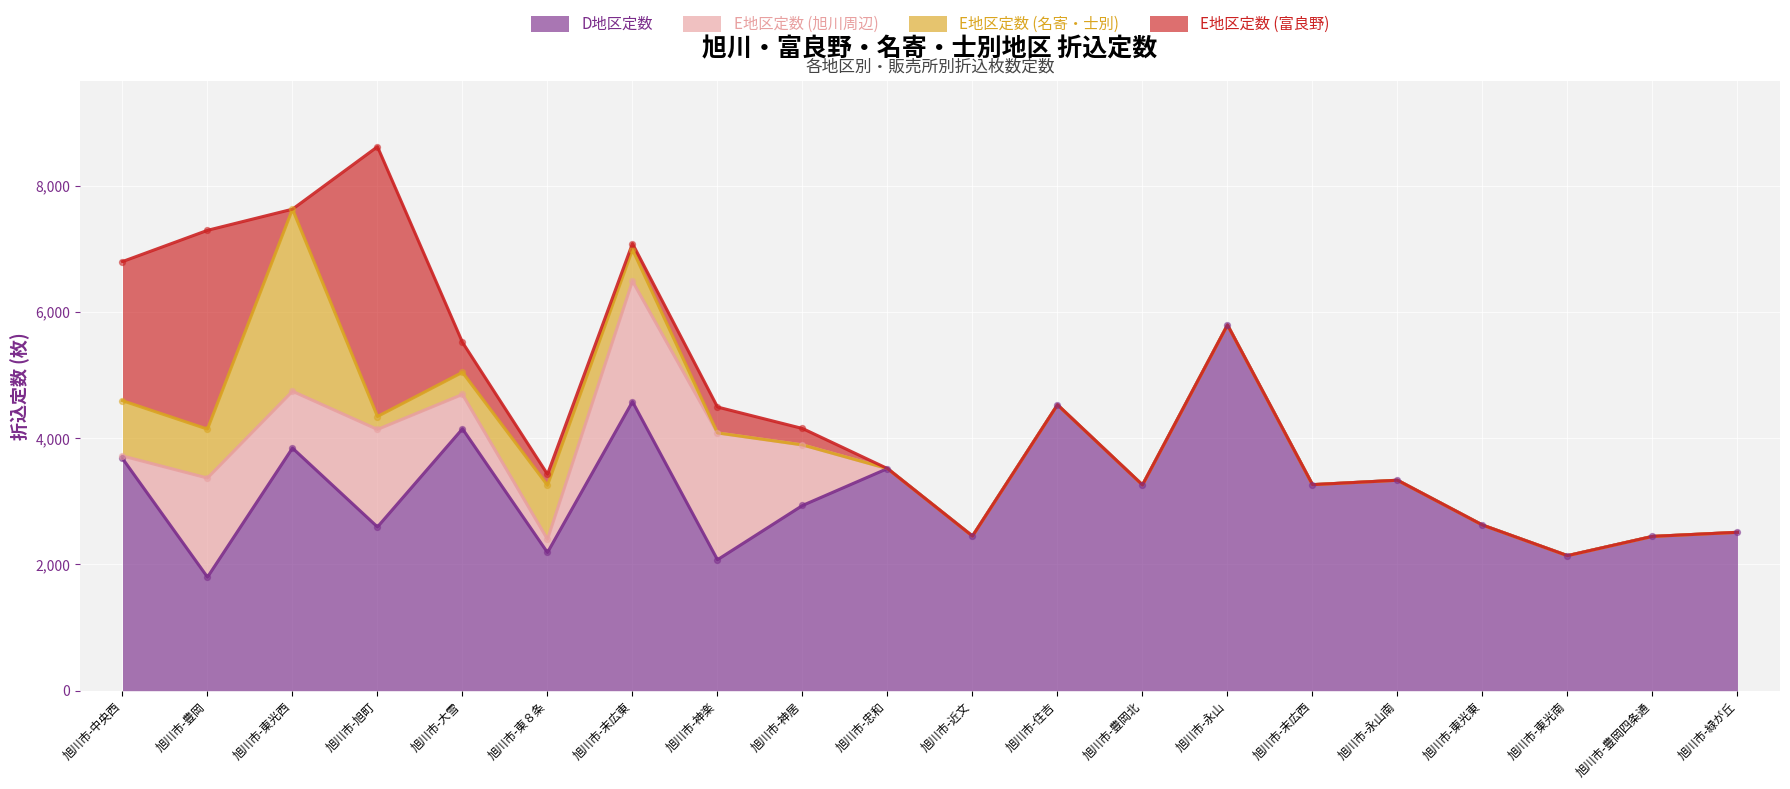

What is the total value across all series at 旭川市-末広西?

3265